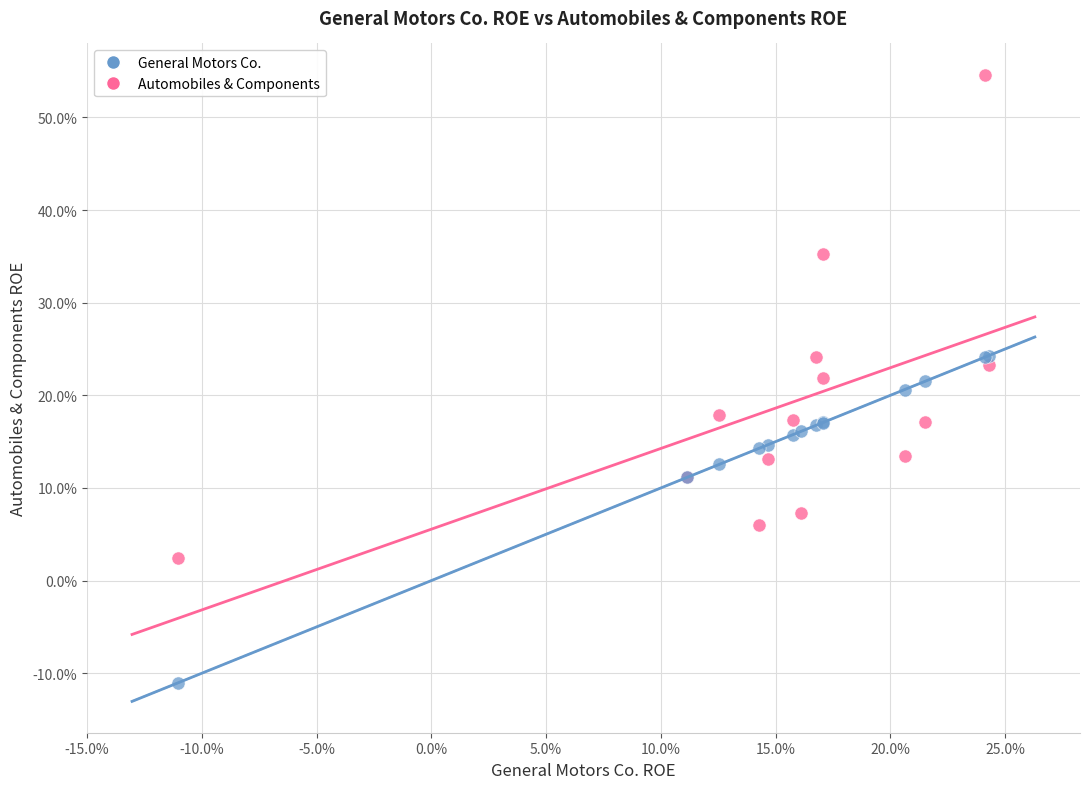

Which series contains the highest Y value?

Automobiles & Components